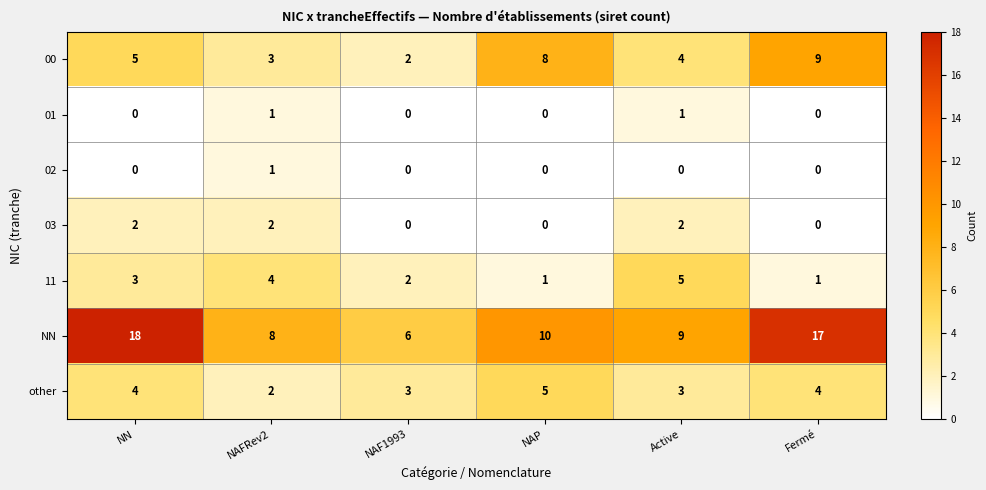

How many positive values does the 03 series have?

3